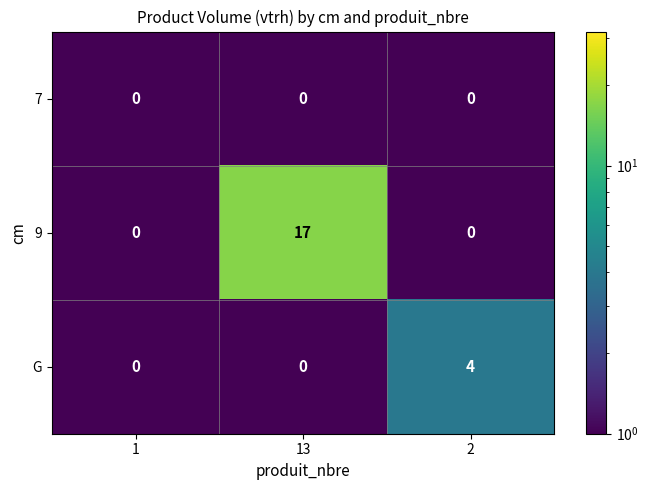

True or false: G has a value of -1 at 13.

False